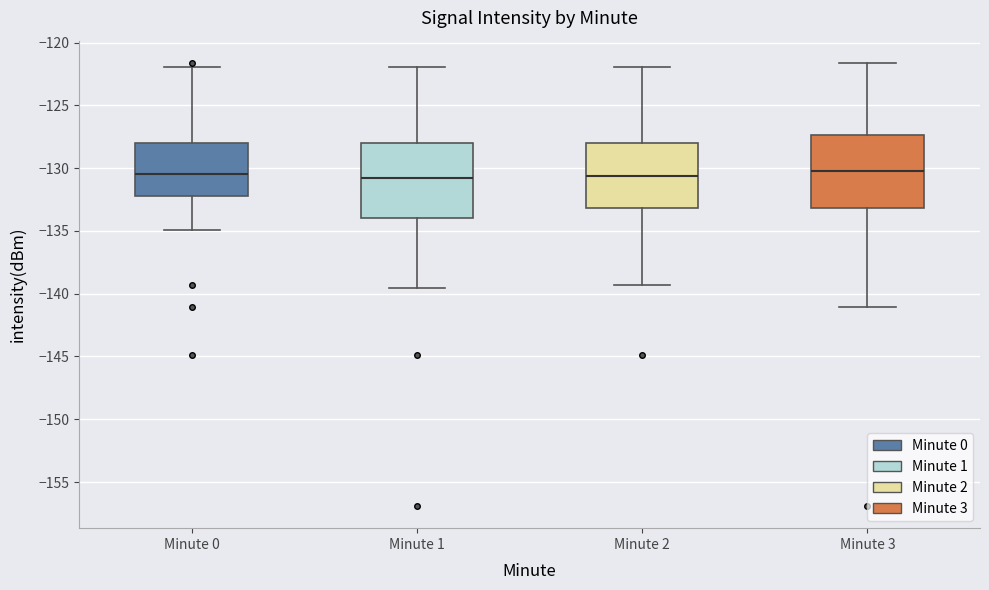

Where does the upper whisker of the box for Minute 0 end on the y-axis? The values are not printed on the chart, so give them approximately, as read against the axis.

-122.0